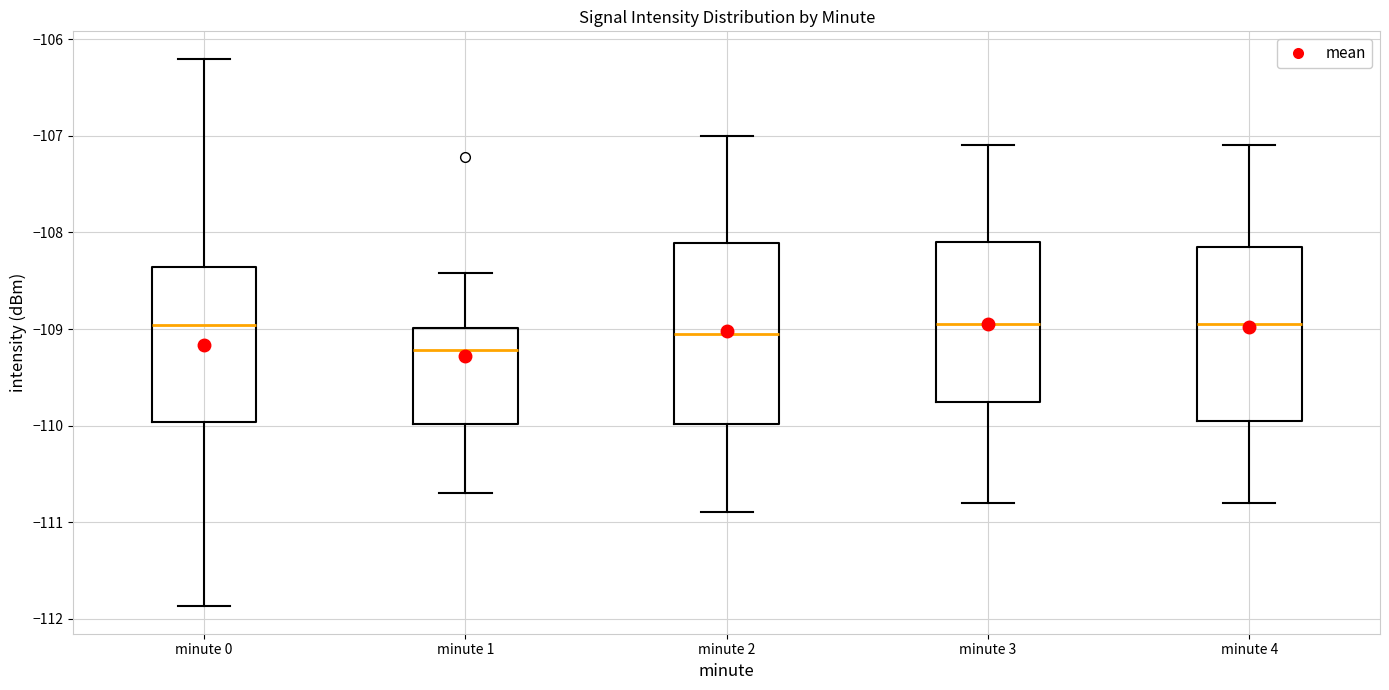

Reading left to right, read every box against the y-axis: the position of its median line, the range the box covers, and the ends of its whiskers. The values are not printed on the chart, so give them approximately, as read against the axis.

minute 0: median -109.0, box -110.0 to -108.4, whiskers -111.9 to -106.2
minute 1: median -109.2, box -110.0 to -109.0, whiskers -110.7 to -108.4
minute 2: median -109.0, box -110.0 to -108.1, whiskers -110.9 to -107.0
minute 3: median -108.9, box -109.7 to -108.1, whiskers -110.8 to -107.1
minute 4: median -108.9, box -109.9 to -108.1, whiskers -110.8 to -107.1